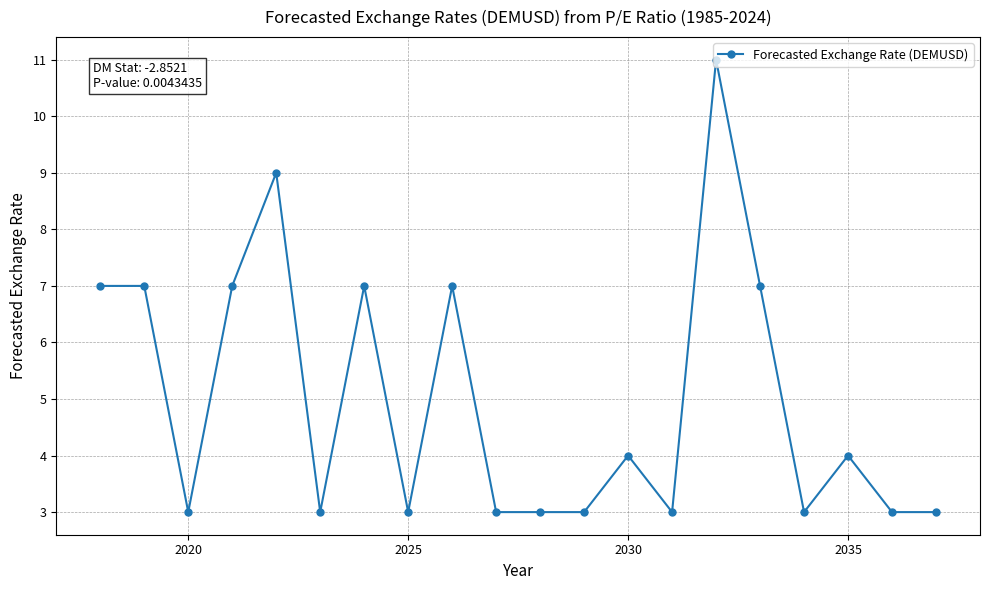

What is the difference between the second highest and second lowest values?

6